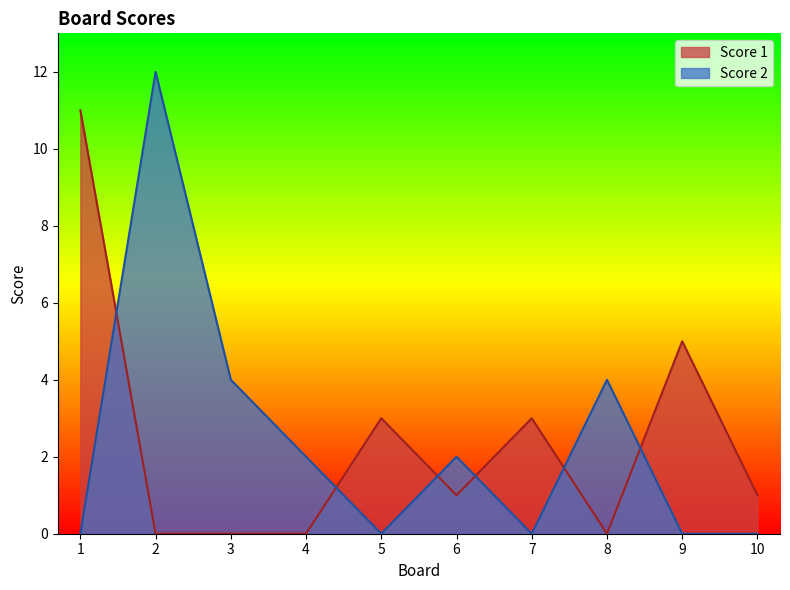

How many data points in Score 1 are less than 1?

4